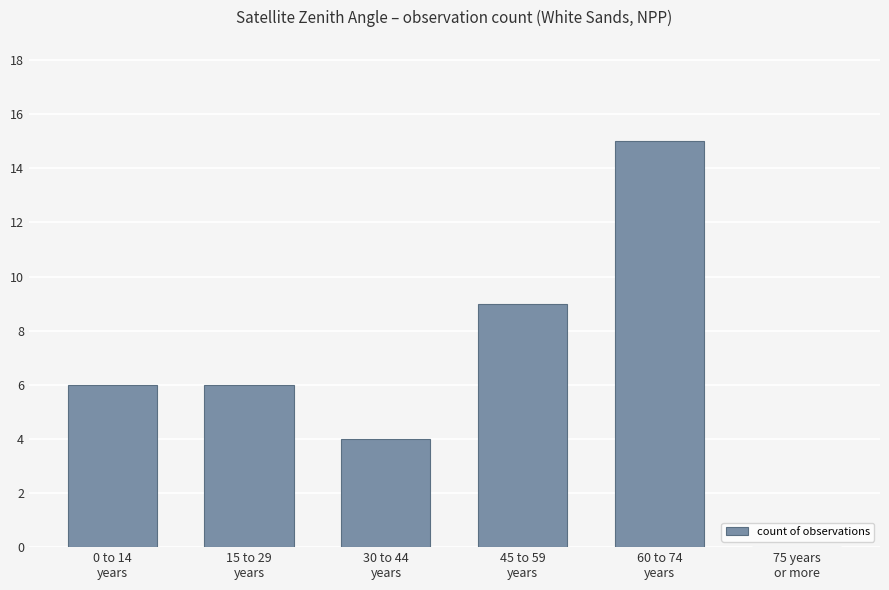

What is the maximum value shown in the chart?

15